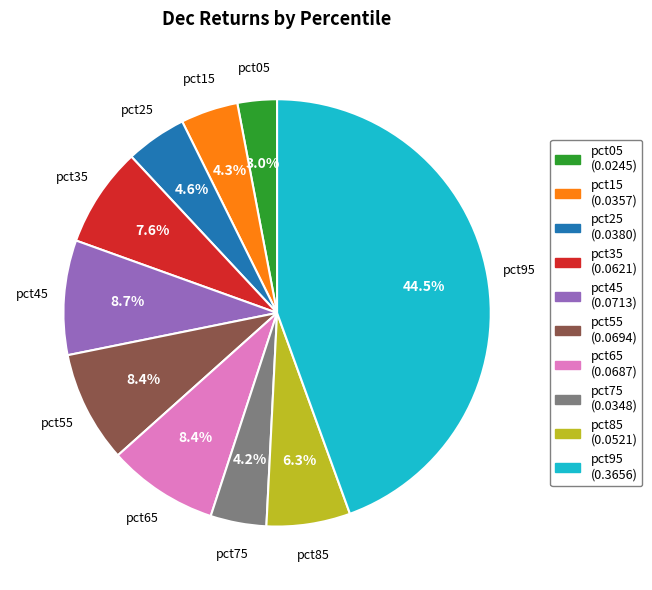

Count the number of slices in the pie.

10